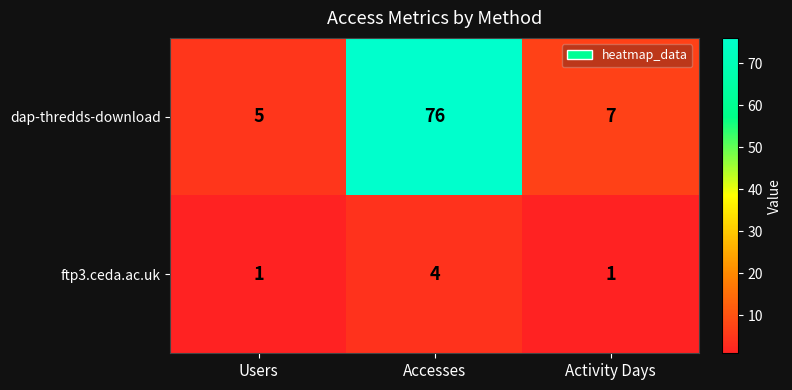

What is the sum of the dap-thredds-download values at Accesses and Activity Days?

83